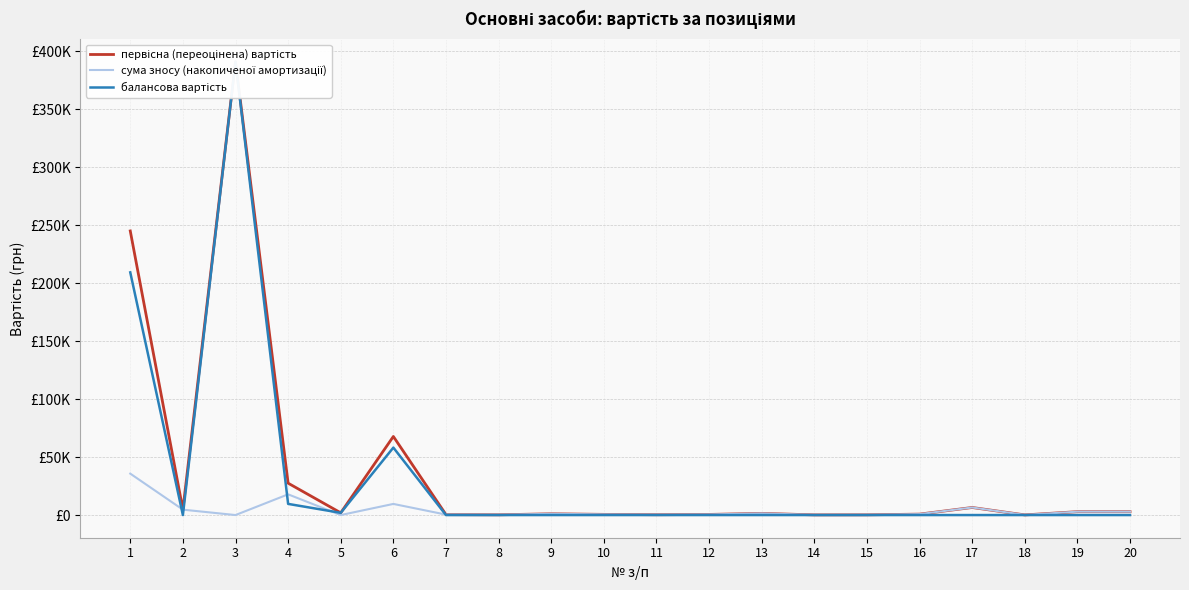

Reading left to right, list all the values displayed in this chart.

первісна (переоцінена) вартість: 244972.0	4660.0	390901.2	27489.0	1921.0	67757.0	382.0	212.0	1079.0	585.0	292.0	529.0	1447.0	153.0	186.0	794.0	6520.0	122.0	2918.0	2918.0
сума зносу (накопиченої амортизації): 35725.2	4660.0	0.0	17867.8	0.0	9598.9	382.0	212.0	1079.0	585.0	292.0	529.0	1447.0	153.0	186.0	794.0	6520.0	122.0	2918.0	2918.0
балансова вартість: 209246.8	0.0	390901.2	9621.1	1921.0	58158.1	0.0	0.0	0.0	0.0	0.0	0.0	0.0	0.0	0.0	0.0	0.0	0.0	0.0	0.0